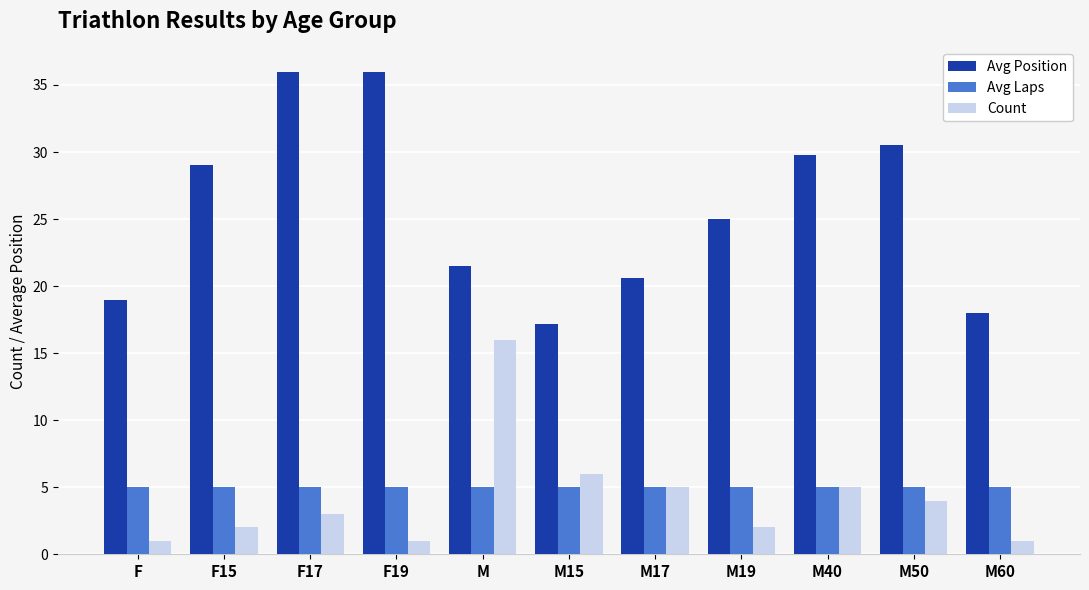

Reading left to right, extract all data points from this chart.

Avg Position: 19.0	29.0	36.0	36.0	21.5	17.2	20.6	25.0	29.8	30.5	18.0
Avg Laps: 5.0	5.0	5.0	5.0	5.0	5.0	5.0	5.0	5.0	5.0	5.0
Count: 1.0	2.0	3.0	1.0	16.0	6.0	5.0	2.0	5.0	4.0	1.0